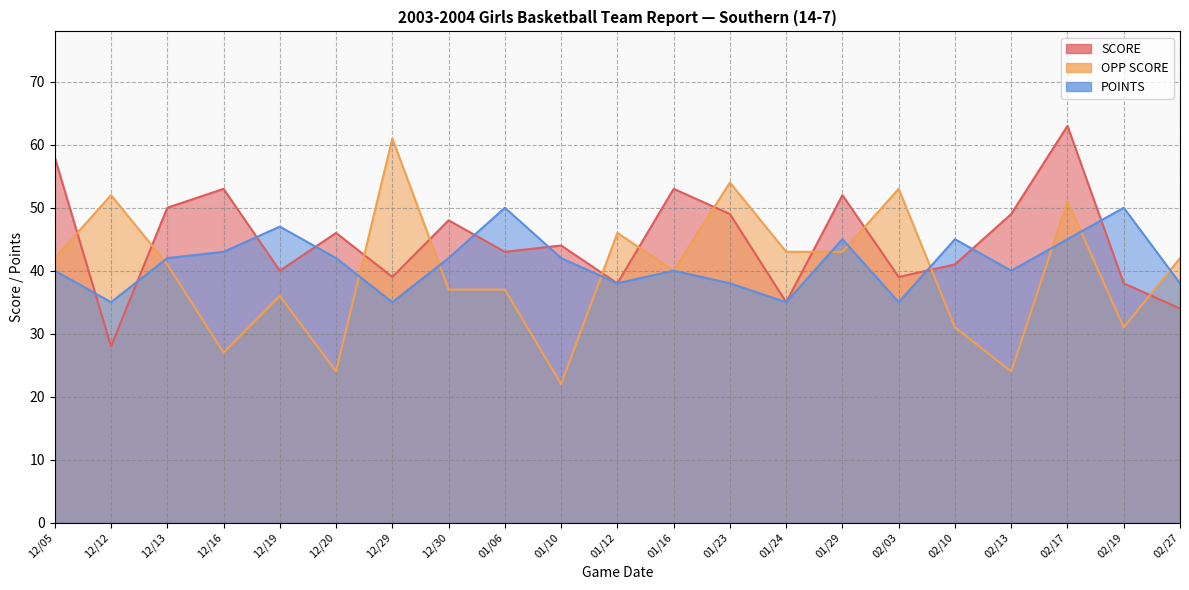

What is the lowest value of the POINTS series?

35